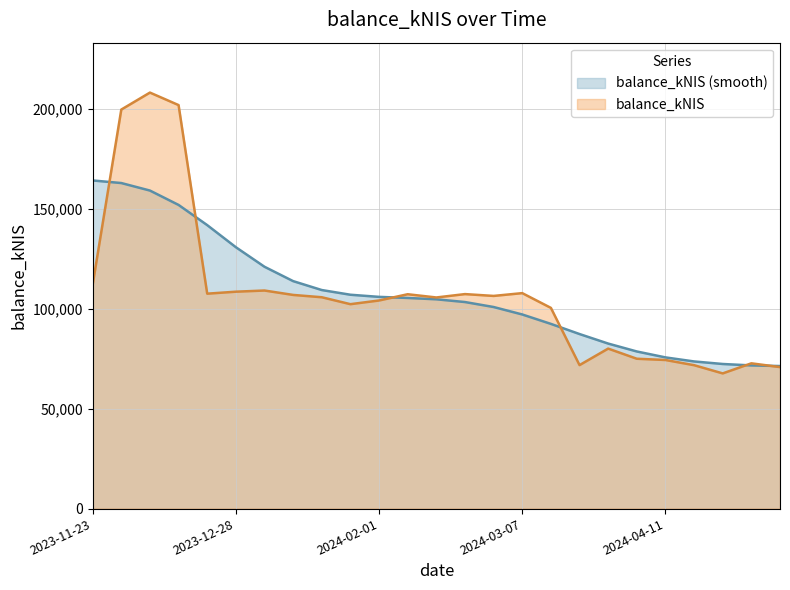

What is the difference between the maximum and minimum values?

140596.6